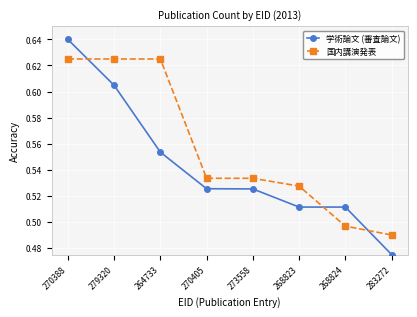

At which label is 国内講演発表 closest to 0?

283272